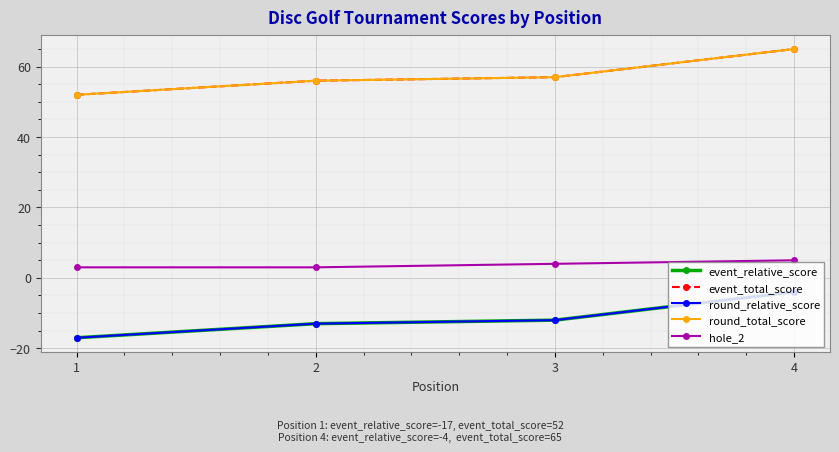

Does the chart have visible grid lines?

Yes